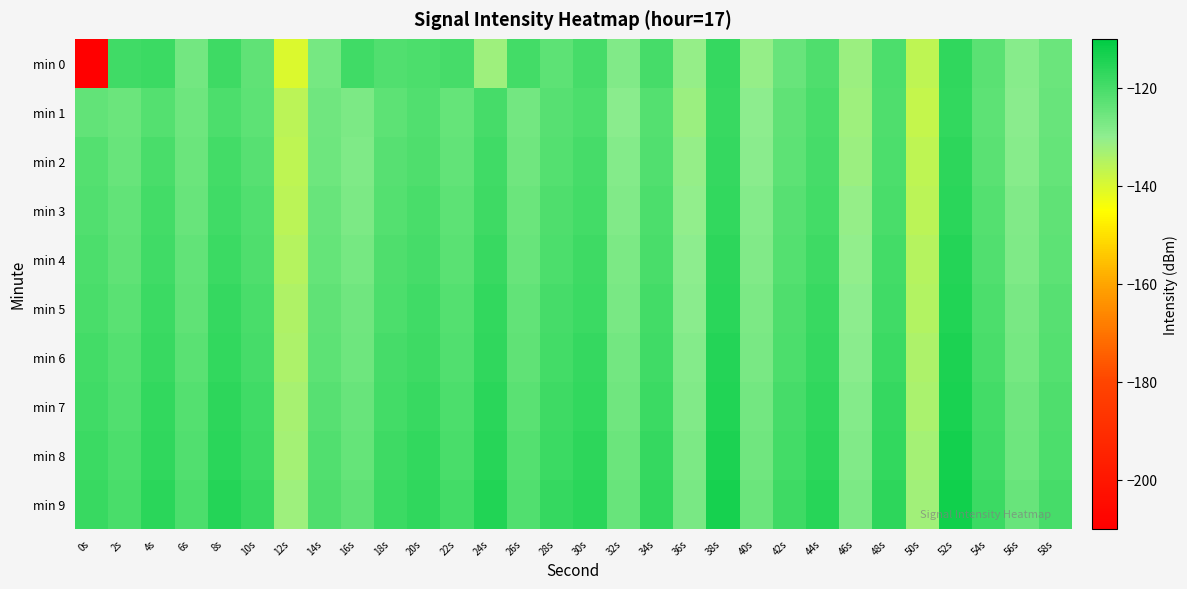

Reading right to left, list all the values displayed in this chart.

min 0: 58s=-125.1	56s=-128.9	54s=-122.8	52s=-116.8	50s=-136.5	48s=-120.9	46s=-131.8	44s=-121.2	42s=-124.8	40s=-130.8	38s=-117.5	36s=-130.8	34s=-120.1	32s=-128.1	30s=-119.9	28s=-123.1	26s=-119.7	24s=-132.1	22s=-120.1	20s=-120.8	18s=-121.6	16s=-119.3	14s=-126.7	12s=-140.5	10s=-123.4	8s=-118.6	6s=-126.1	4s=-118.3	2s=-119.1	0s=-209.9
min 1: 58s=-124.7	56s=-129.4	54s=-123.1	52s=-117.2	50s=-137.0	48s=-121.3	46s=-132.1	44s=-120.5	42s=-123.6	40s=-129.8	38s=-118.2	36s=-131.5	34s=-121.9	32s=-129.3	30s=-120.7	28s=-122.4	26s=-126.1	24s=-119.8	22s=-124.3	20s=-121.5	18s=-122.9	16s=-127.4	14s=-125.9	12s=-136.0	10s=-122.9	8s=-120.7	6s=-125.4	4s=-121.8	2s=-125.0	0s=-123.7
min 2: 58s=-124.2	56s=-128.9	54s=-122.6	52s=-116.6	50s=-136.5	48s=-120.8	46s=-131.6	44s=-120.0	42s=-123.1	40s=-129.3	38s=-117.7	36s=-131.0	34s=-121.4	32s=-128.7	30s=-120.1	28s=-121.9	26s=-125.7	24s=-119.2	22s=-123.8	20s=-121.0	18s=-122.5	16s=-127.8	14s=-125.3	12s=-136.4	10s=-122.2	8s=-119.6	6s=-125.1	4s=-120.3	2s=-124.5	0s=-122.1
min 3: 58s=-123.6	56s=-128.3	54s=-122.0	52s=-116.0	50s=-135.9	48s=-120.2	46s=-131.0	44s=-119.4	42s=-122.5	40s=-128.7	38s=-117.1	36s=-130.4	34s=-120.8	32s=-128.1	30s=-119.5	28s=-121.3	26s=-125.1	24s=-118.6	22s=-123.2	20s=-120.4	18s=-121.9	16s=-127.2	14s=-124.7	12s=-135.8	10s=-121.6	8s=-119.0	6s=-124.5	4s=-119.7	2s=-123.9	0s=-121.5
min 4: 58s=-123.0	56s=-127.7	54s=-121.4	52s=-115.4	50s=-135.3	48s=-119.6	46s=-130.4	44s=-118.8	42s=-121.9	40s=-128.1	38s=-116.5	36s=-129.8	34s=-120.2	32s=-127.5	30s=-118.9	28s=-120.7	26s=-124.5	24s=-118.0	22s=-122.6	20s=-119.8	18s=-121.3	16s=-126.6	14s=-124.1	12s=-135.2	10s=-121.0	8s=-118.4	6s=-123.9	4s=-119.1	2s=-123.3	0s=-120.9
min 5: 58s=-122.4	56s=-127.1	54s=-120.8	52s=-114.8	50s=-134.7	48s=-119.0	46s=-129.8	44s=-118.2	42s=-121.3	40s=-127.5	38s=-115.9	36s=-129.2	34s=-119.6	32s=-126.9	30s=-118.3	28s=-120.1	26s=-123.9	24s=-117.4	22s=-122.0	20s=-119.2	18s=-120.7	16s=-126.0	14s=-123.5	12s=-134.6	10s=-120.4	8s=-117.8	6s=-123.3	4s=-118.5	2s=-122.7	0s=-120.3
min 6: 58s=-121.8	56s=-126.5	54s=-120.2	52s=-114.2	50s=-134.1	48s=-118.4	46s=-129.2	44s=-117.6	42s=-120.7	40s=-126.9	38s=-115.3	36s=-128.6	34s=-119.0	32s=-126.3	30s=-117.7	28s=-119.5	26s=-123.3	24s=-116.8	22s=-121.4	20s=-118.6	18s=-120.1	16s=-125.4	14s=-122.9	12s=-134.0	10s=-119.8	8s=-117.2	6s=-122.7	4s=-117.9	2s=-122.1	0s=-119.7
min 7: 58s=-121.2	56s=-125.9	54s=-119.6	52s=-113.6	50s=-133.5	48s=-117.8	46s=-128.6	44s=-117.0	42s=-120.1	40s=-126.3	38s=-114.7	36s=-128.0	34s=-118.4	32s=-125.7	30s=-117.1	28s=-118.9	26s=-122.7	24s=-116.2	22s=-120.8	20s=-118.0	18s=-119.5	16s=-124.8	14s=-122.3	12s=-133.4	10s=-119.2	8s=-116.6	6s=-122.1	4s=-117.3	2s=-121.5	0s=-119.1
min 8: 58s=-120.6	56s=-125.3	54s=-119.0	52s=-113.0	50s=-132.9	48s=-117.2	46s=-128.0	44s=-116.4	42s=-119.5	40s=-125.7	38s=-114.1	36s=-127.4	34s=-117.8	32s=-125.1	30s=-116.5	28s=-118.3	26s=-122.1	24s=-115.6	22s=-120.2	20s=-117.4	18s=-118.9	16s=-124.2	14s=-121.7	12s=-132.8	10s=-118.6	8s=-116.0	6s=-121.5	4s=-116.7	2s=-120.9	0s=-118.5
min 9: 58s=-120.0	56s=-124.7	54s=-118.4	52s=-112.4	50s=-132.3	48s=-116.6	46s=-127.4	44s=-115.8	42s=-118.9	40s=-125.1	38s=-113.5	36s=-126.8	34s=-117.2	32s=-124.5	30s=-115.9	28s=-117.7	26s=-121.5	24s=-115.0	22s=-119.6	20s=-116.8	18s=-118.3	16s=-123.6	14s=-121.1	12s=-132.2	10s=-118.0	8s=-115.4	6s=-120.9	4s=-116.1	2s=-120.3	0s=-117.9